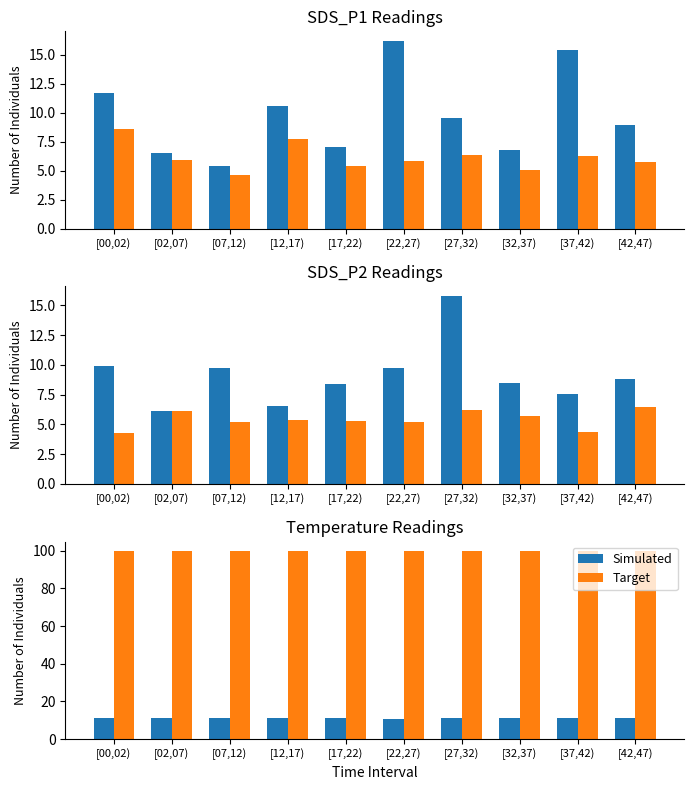

List the series in order of their peak value, highest first.

Target, Simulated